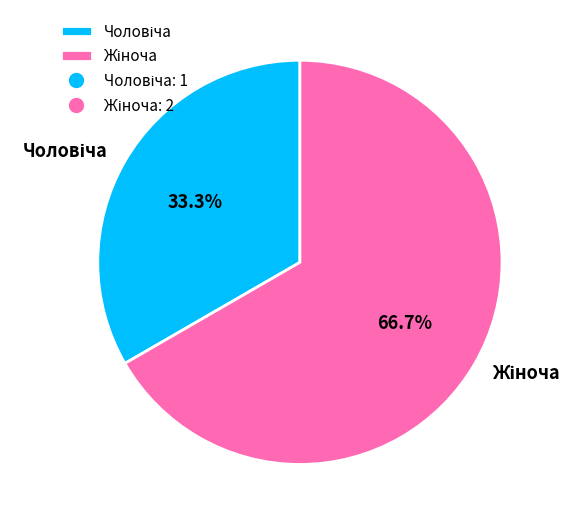

How many slices are in this pie chart?

2